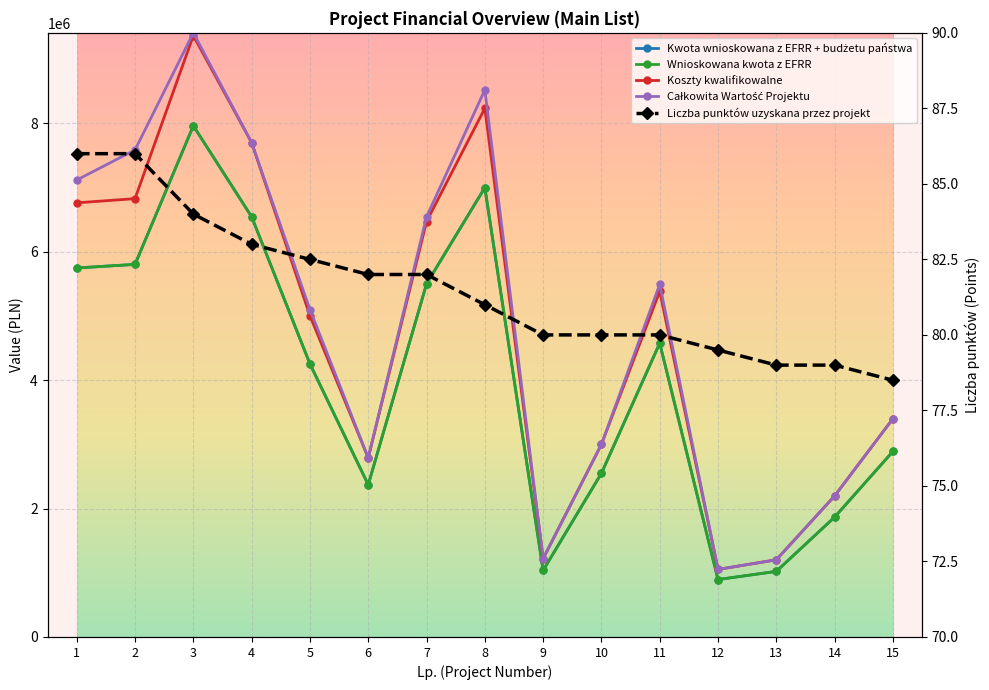

Which category has the highest value in the Liczba punktów uzyskana przez projekt series?

1